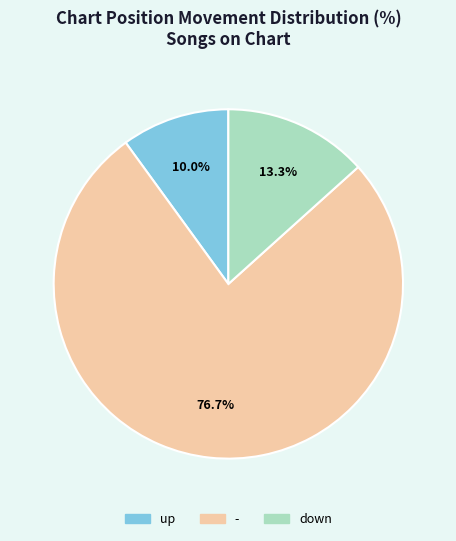

Count the number of slices in the pie.

3